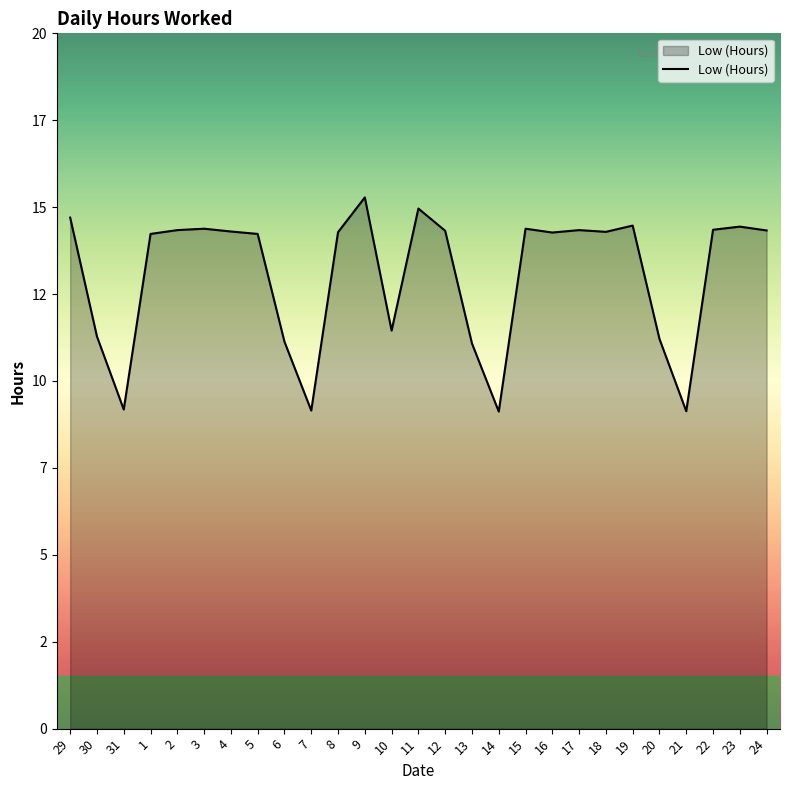

List the labels in order of value, largest first.

9, 11, 29, 19, 23, 3, 15, 22, 2, 17, 24, 12, 4, 18, 8, 16, 1, 5, 10, 30, 20, 6, 13, 31, 7, 21, 14